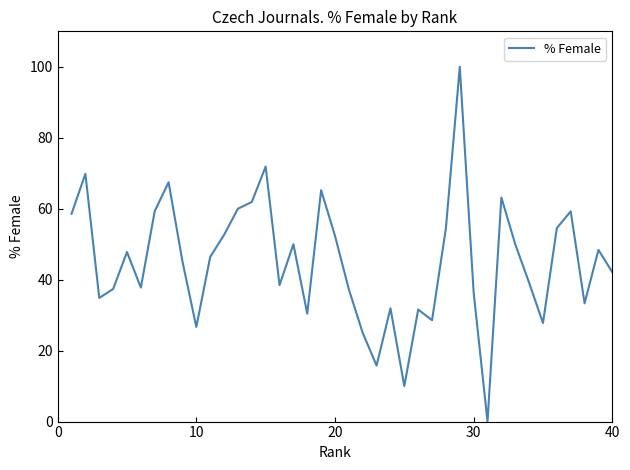

What is the greatest value displayed?

100.0